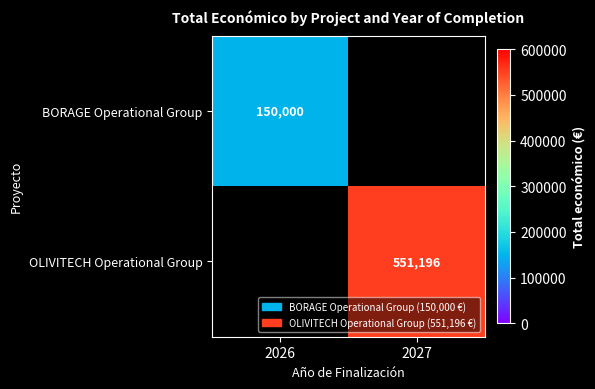

True or false: OLIVITECH Operational Group has a value of 189730 at 2027.

False